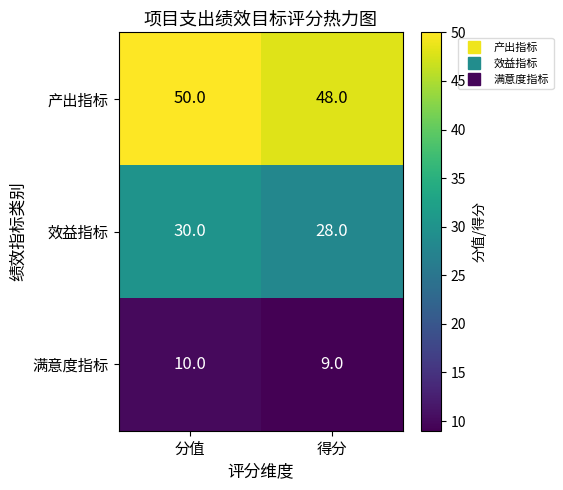

Reading left to right, transcribe all the data shown in this chart.

产出指标: 分值=50	得分=48
效益指标: 分值=30	得分=28
满意度指标: 分值=10	得分=9